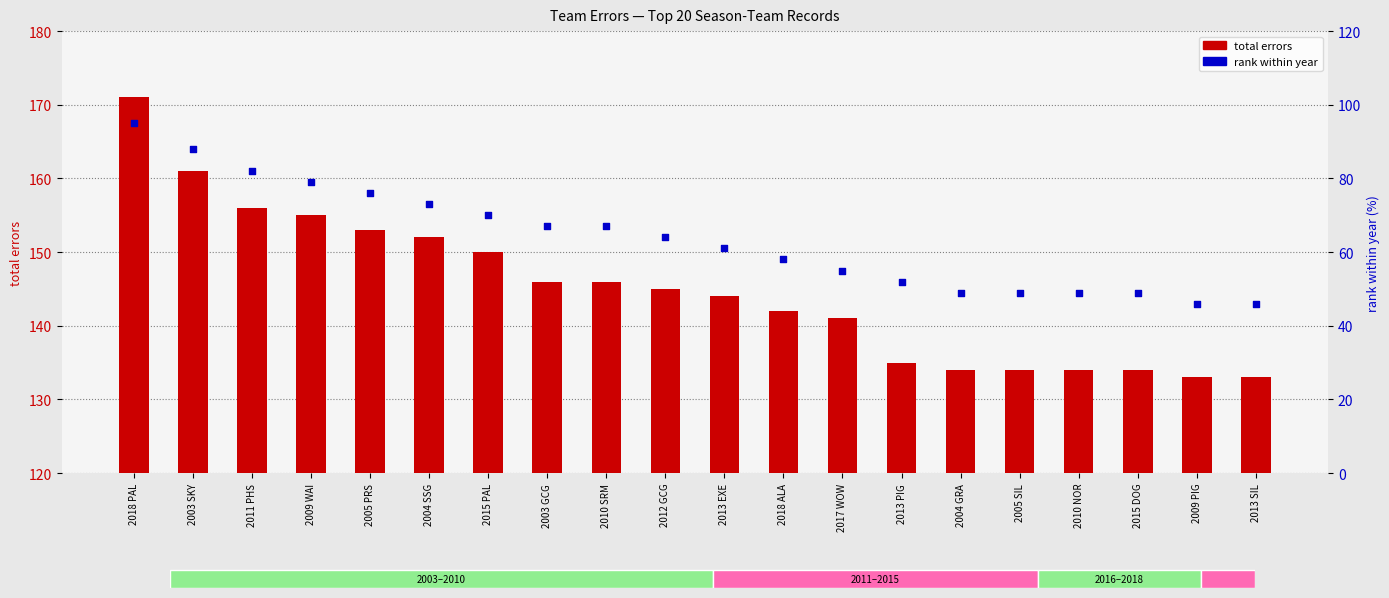

Which series has the largest total across all categories?

total errors